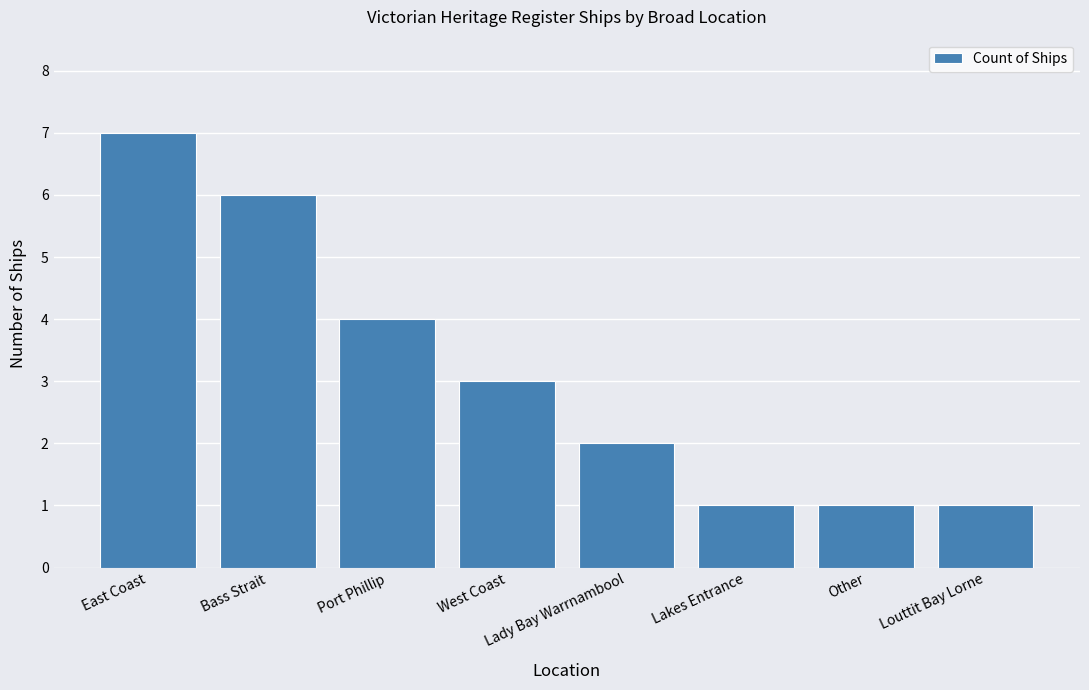

What is the smallest value displayed?

1